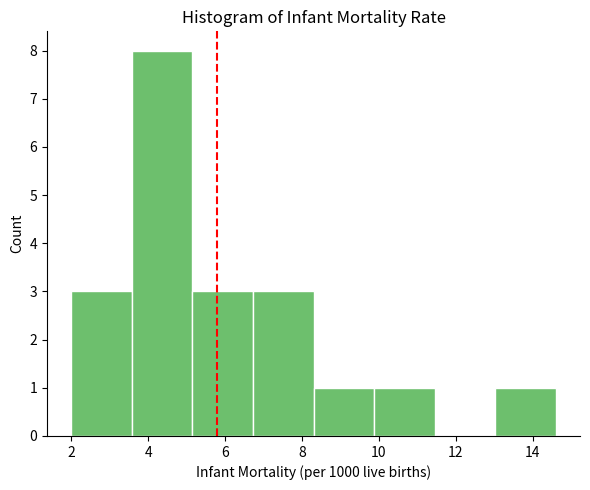

How tall is the bar that spans 13.0 to 14.6 on the x-axis? Neither the bar edges nor the heights are printed on the chart, so give them approximately, as read against the axes.

1